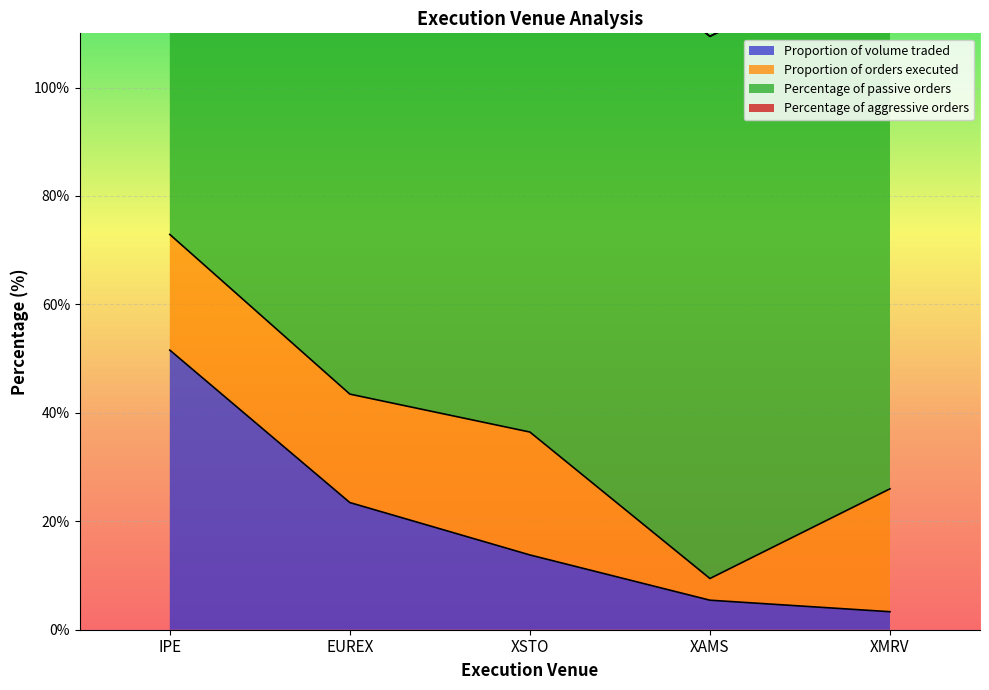

Reading right to left, what are all the values shown in this chart?

Proportion of volume traded: 3.3	5.4	13.8	23.5	51.6
Proportion of orders executed: 22.7	4.0	22.7	20.0	21.3
Percentage of passive orders: 100.0	100.0	100.0	93.8	100.0
Percentage of aggressive orders: 0.0	0.0	0.0	6.2	0.0